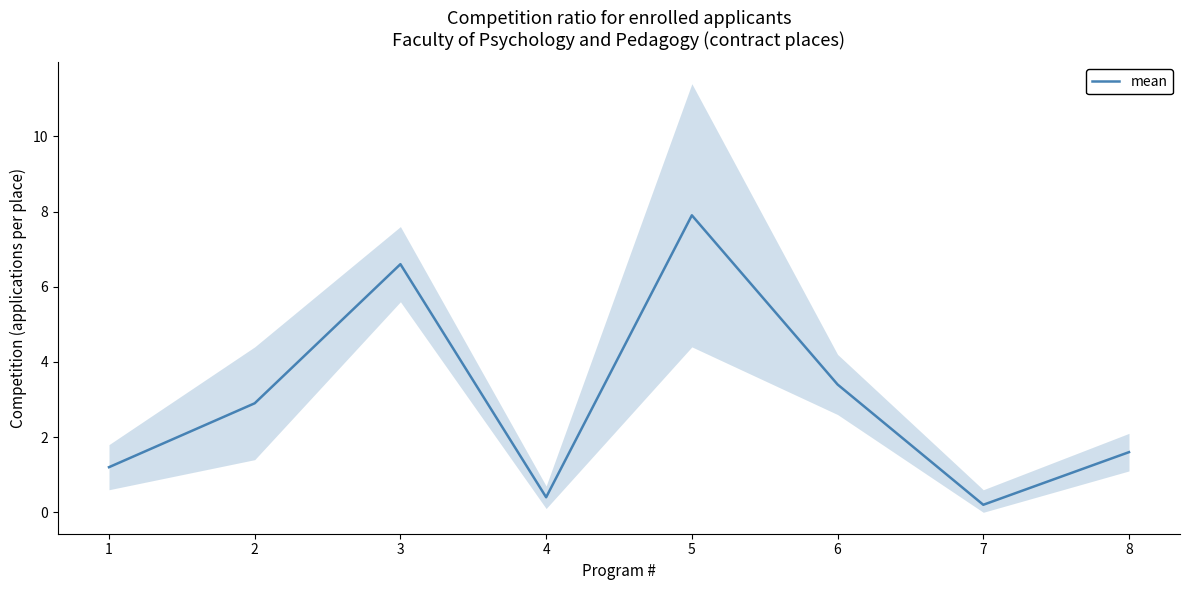

What is the ratio of the value at 2 to the value at 5?

0.4